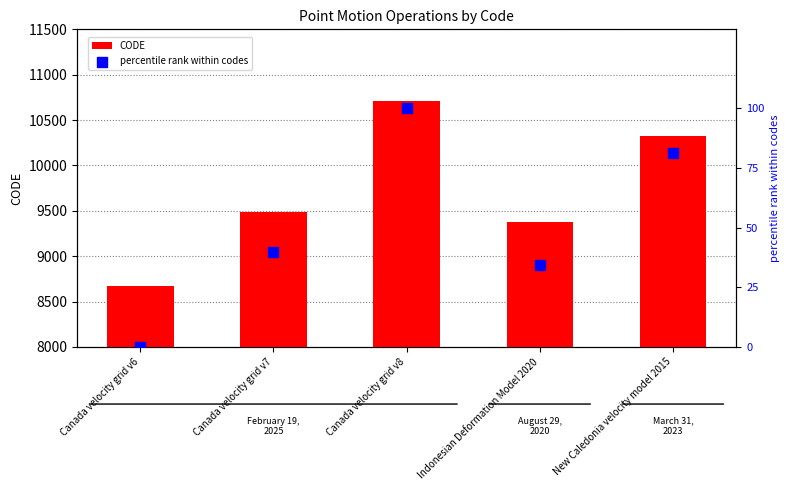

At how many categories does at least one series exceed 2991?

5